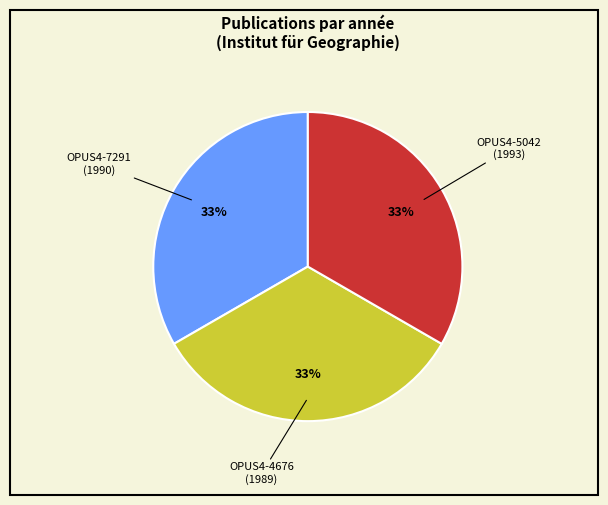

To the nearest percent, what is the average slice percentage?

33%